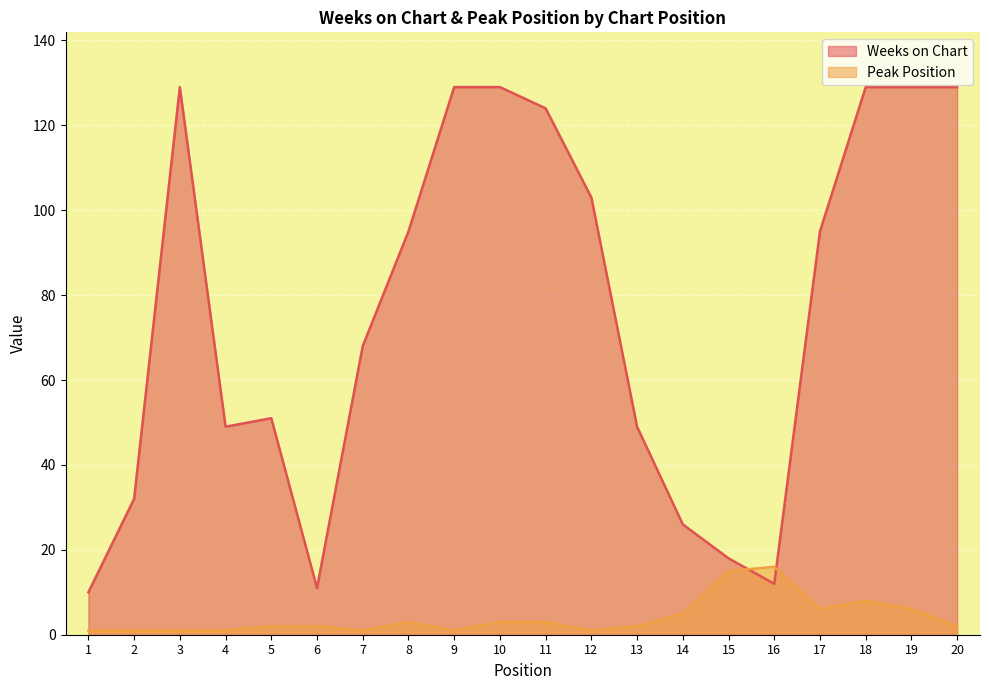

What is the greatest value displayed?

129